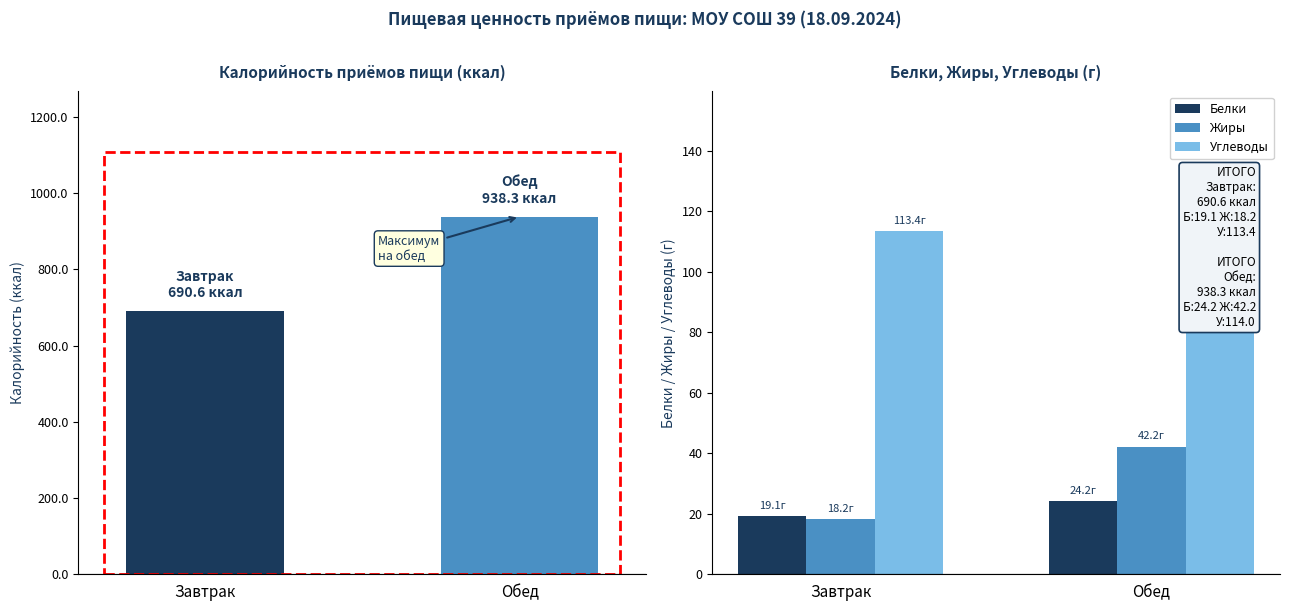

What is the average value of the Углеводы series?

113.7